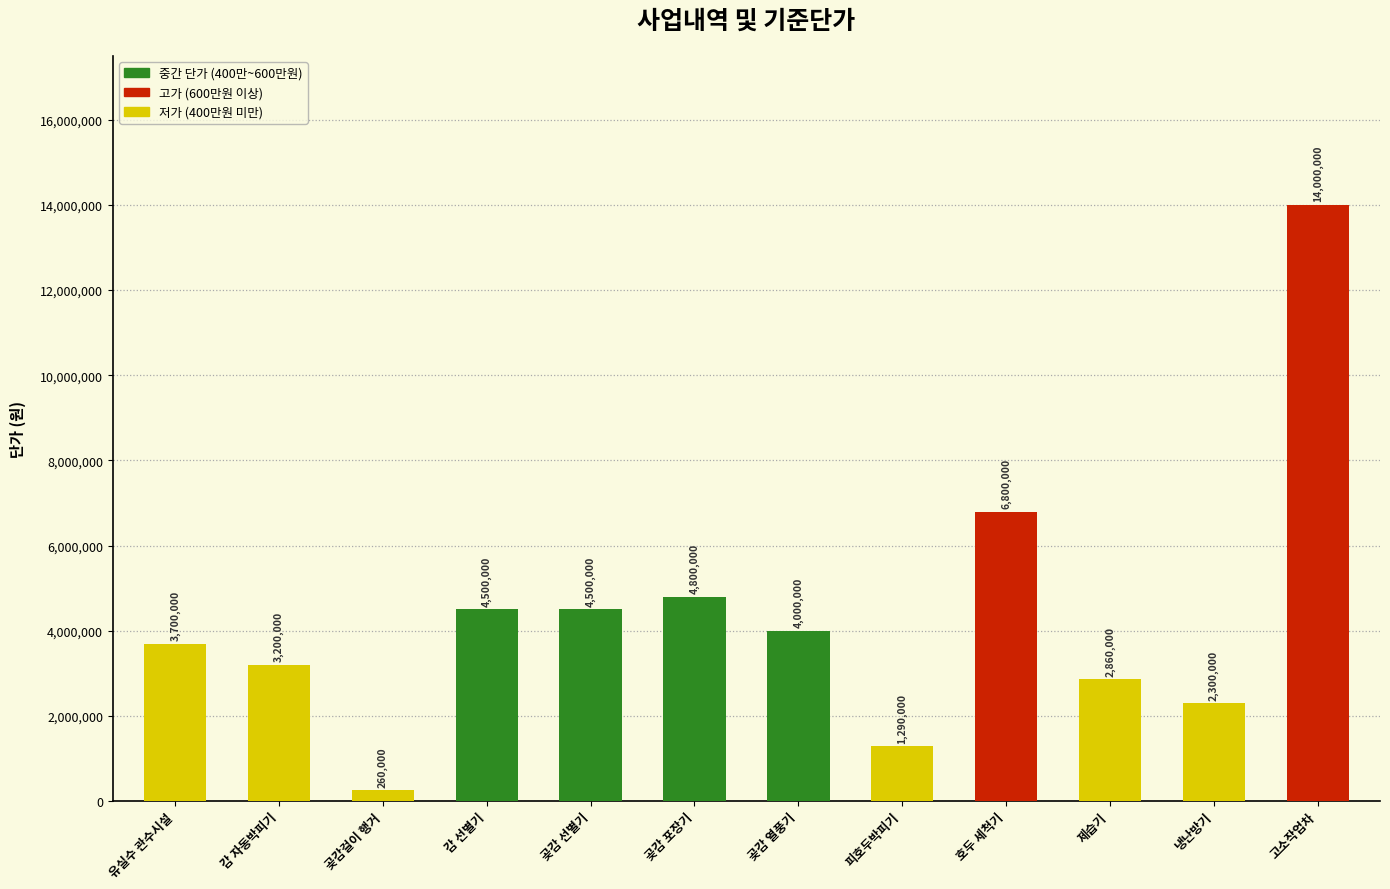

What is the average value?

4350833